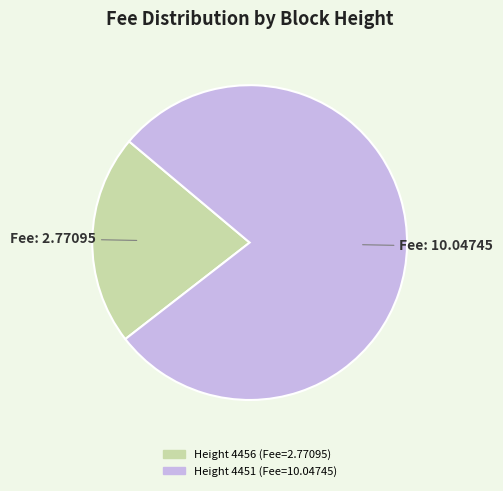

Does any single category account for the majority?

Yes